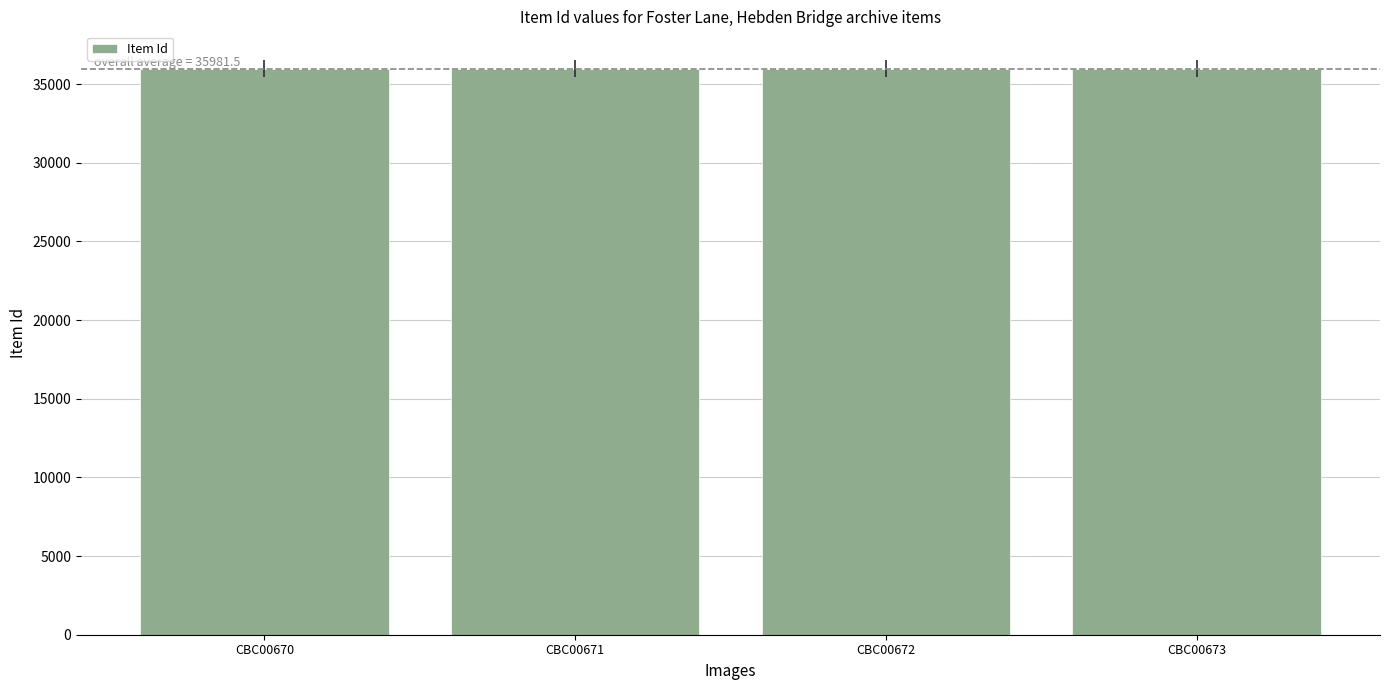

Count the values in the range 35981 to 35983.

3